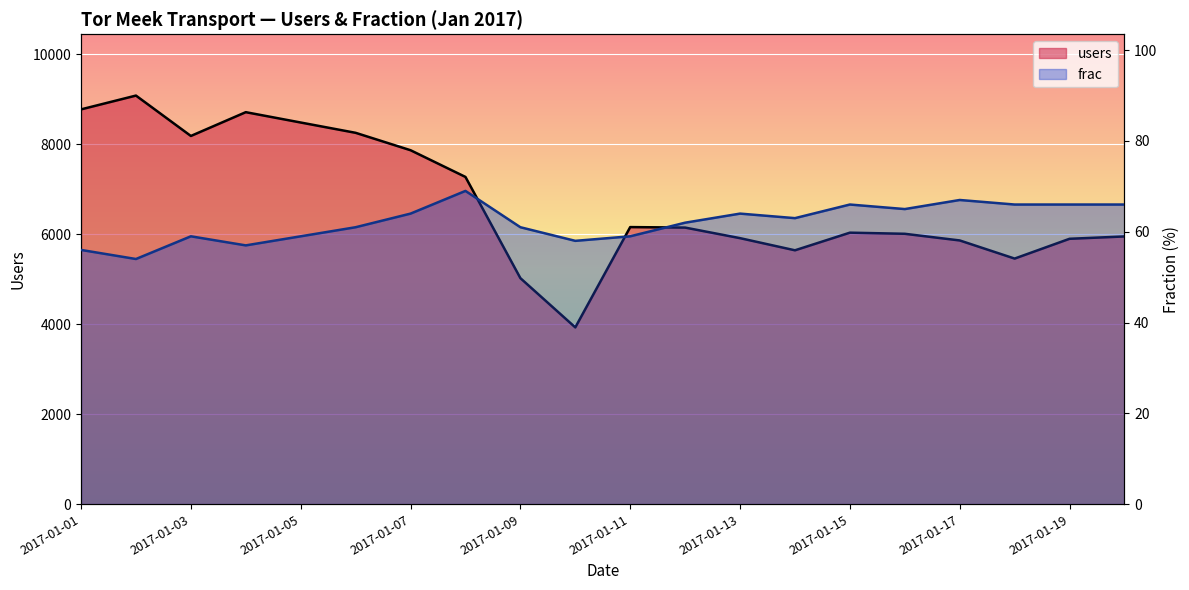

Which series has the widest spread of values?

users